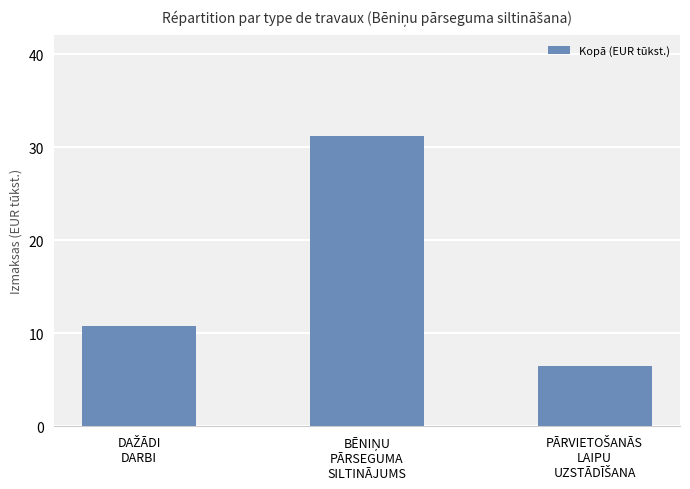

What is the average value?

16.2